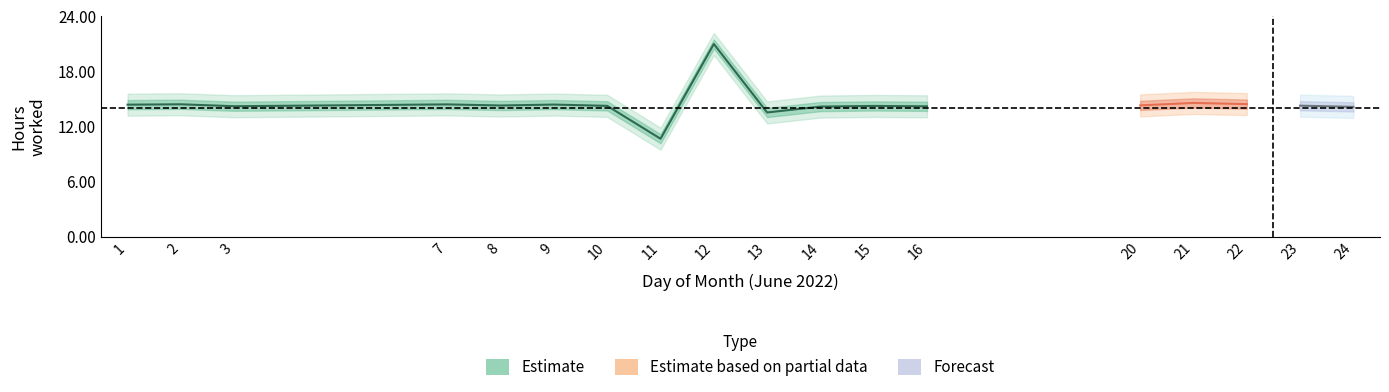

What is the lowest value of the Low series?

10.7